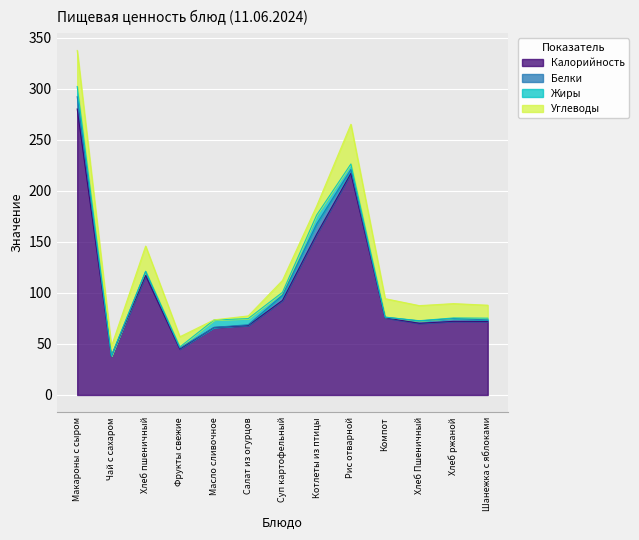

Is the value of Калорийность at Компот greater than the value of Жиры at Макароны с сыром?

Yes